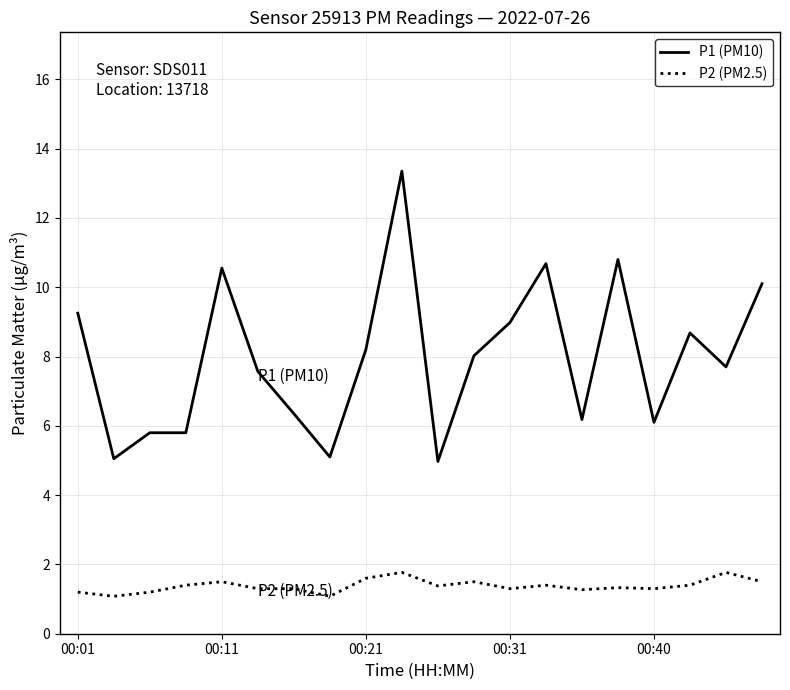

True or false: P1 (PM10) and P2 (PM2.5) cross at least once.

False